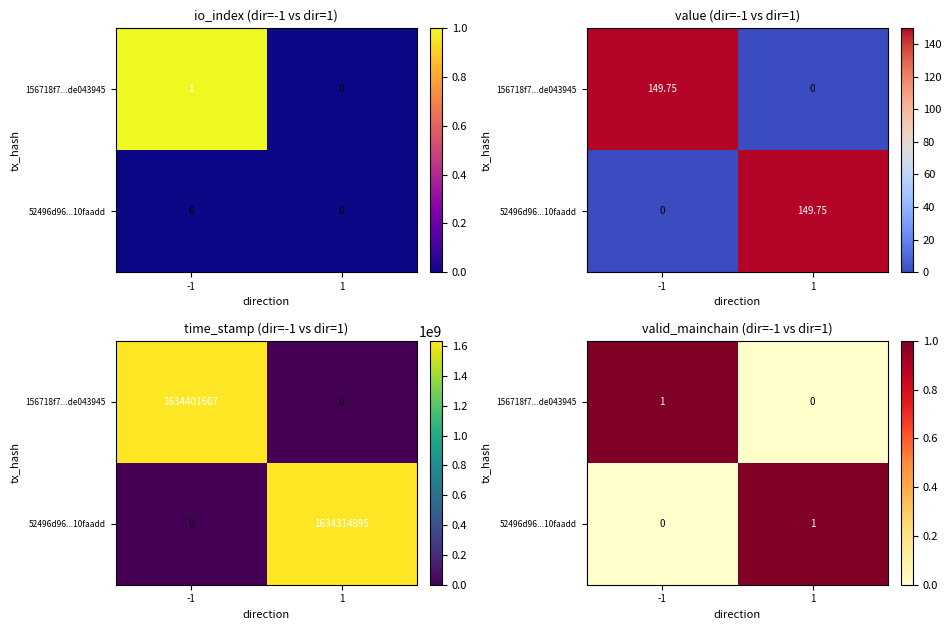

At how many categories does at least one series exceed 0?

2